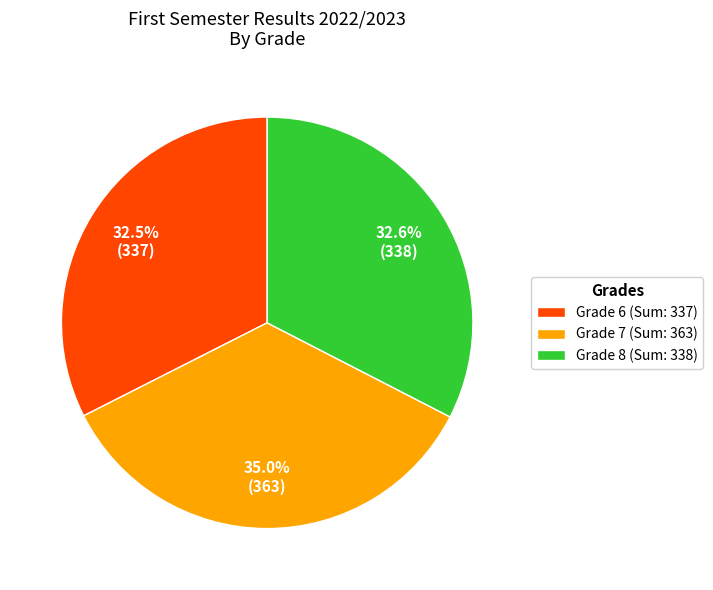

How many segments does this pie chart have?

3